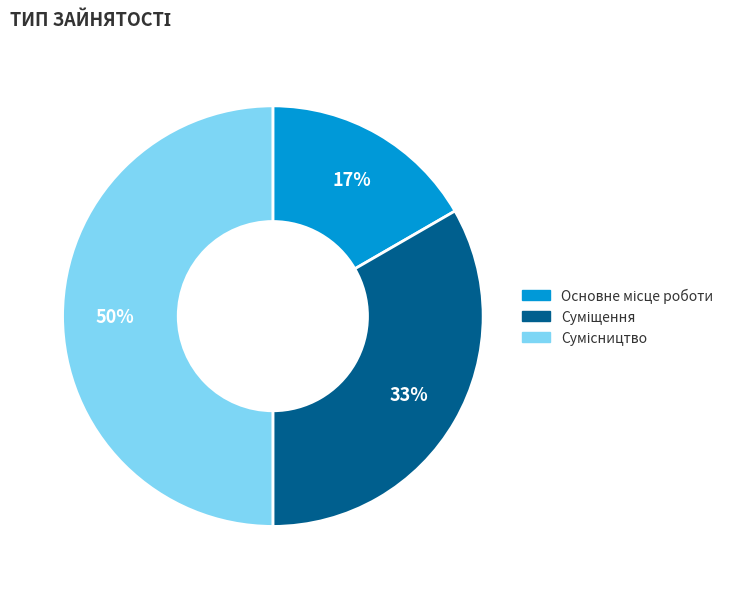

To the nearest percent, what is the difference between the largest and smallest slice percentages?

33%